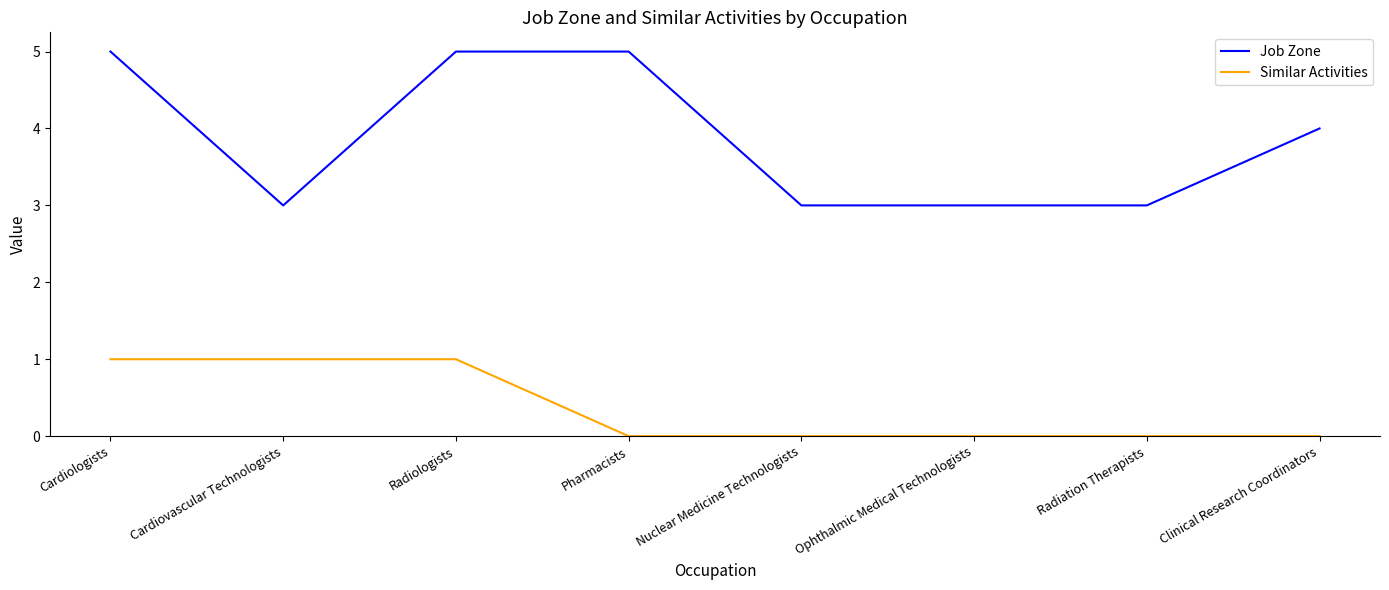

How many lines are shown in the chart?

2